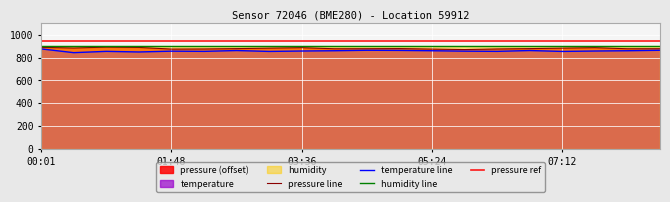

At which label does temperature reach its minimum?

00:28